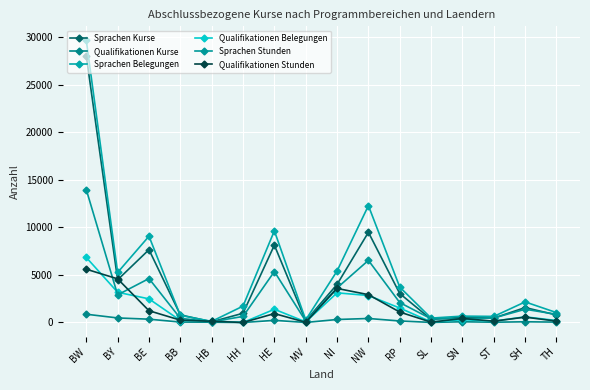

What position from the right is HH?

11